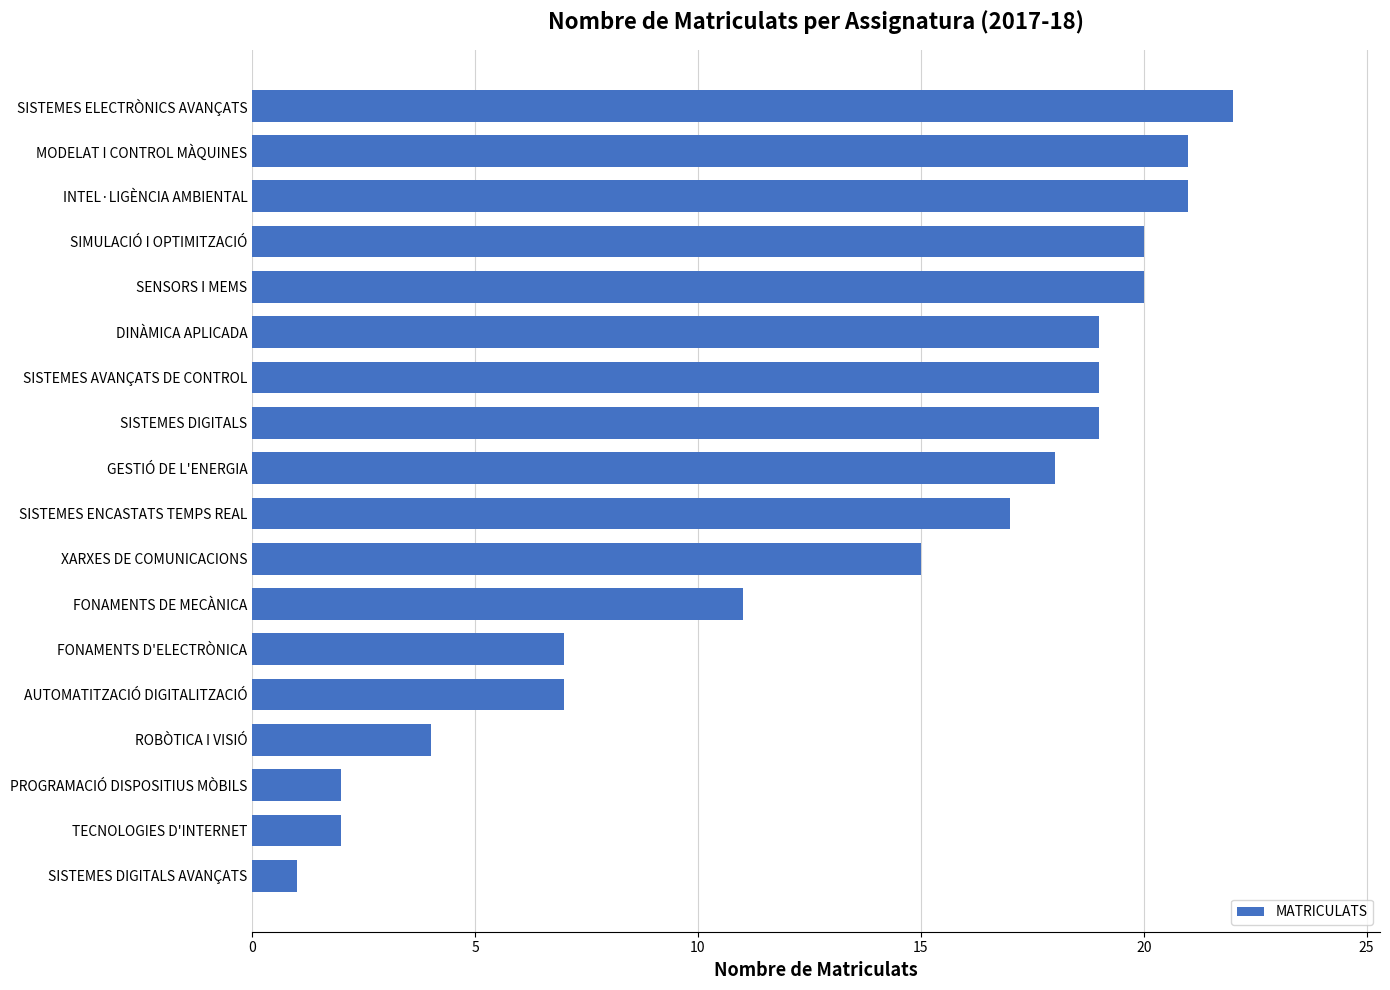

Count the number of data series in this chart.

1